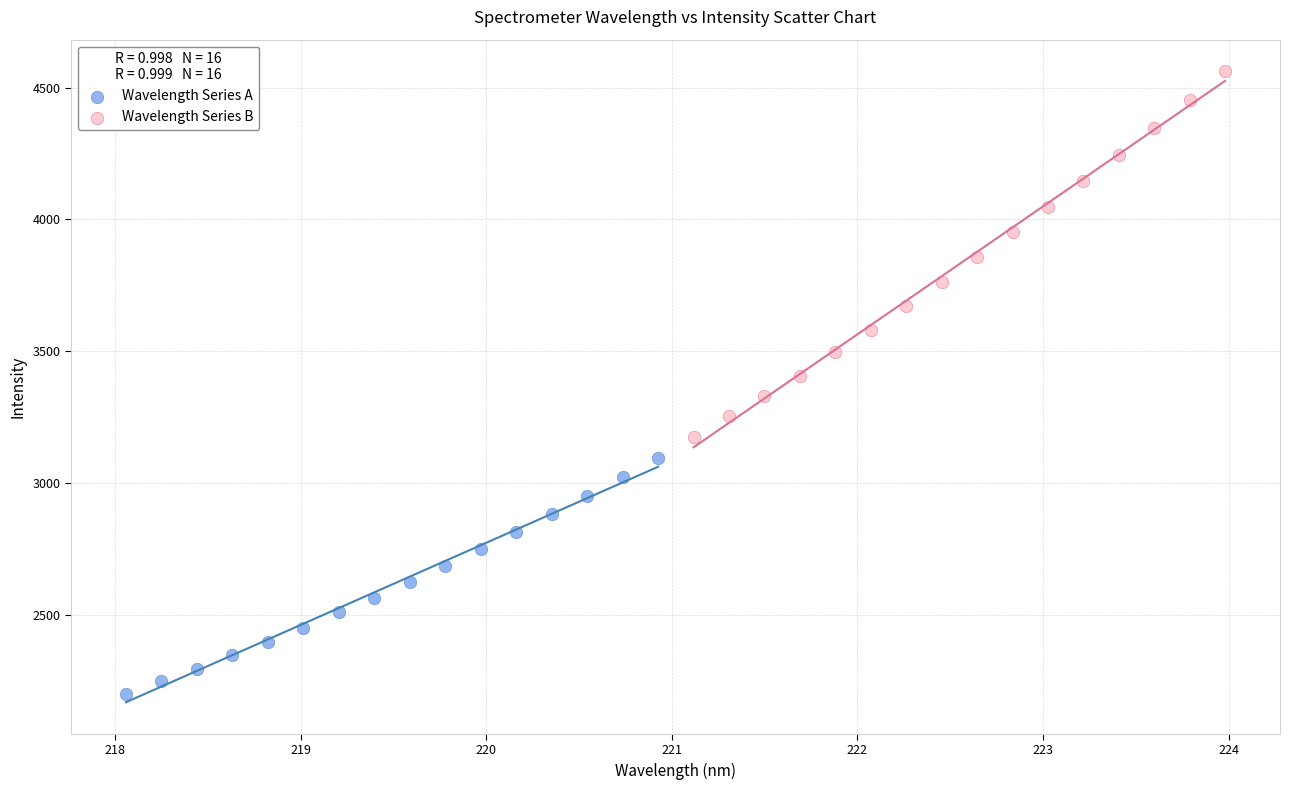

Which series contains the highest Y value?

Wavelength Series B